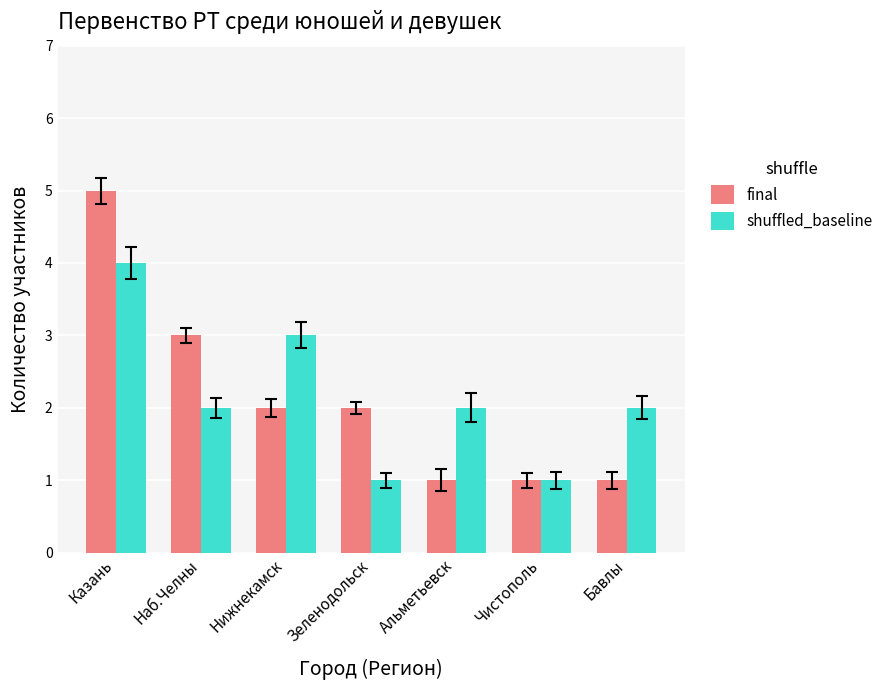

What is the difference between the highest and lowest values at Нижнекамск?

1